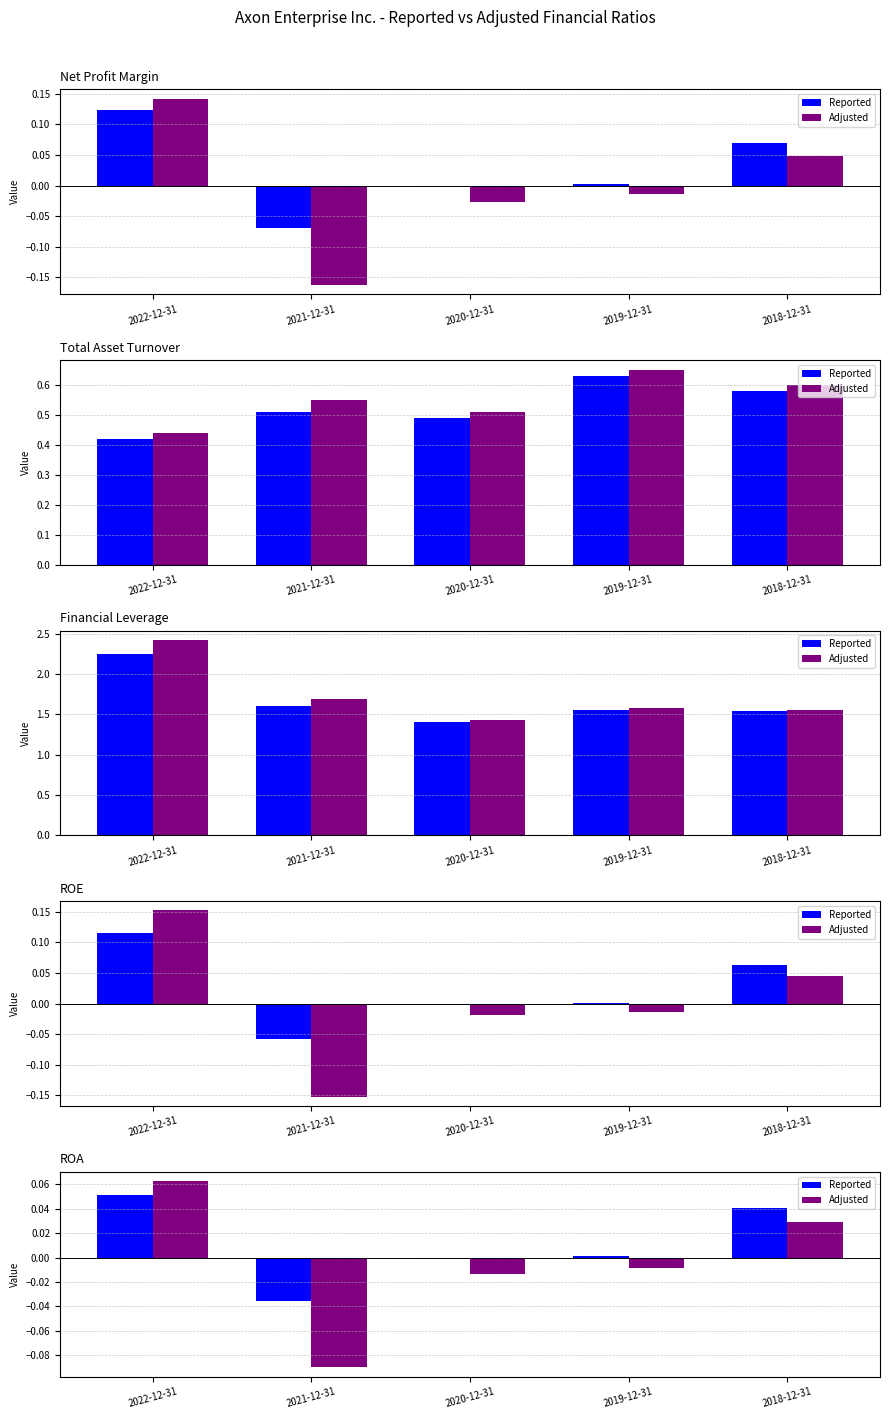

List the labels in order of Reported value, largest first.

2022-12-31, 2018-12-31, 2019-12-31, 2020-12-31, 2021-12-31